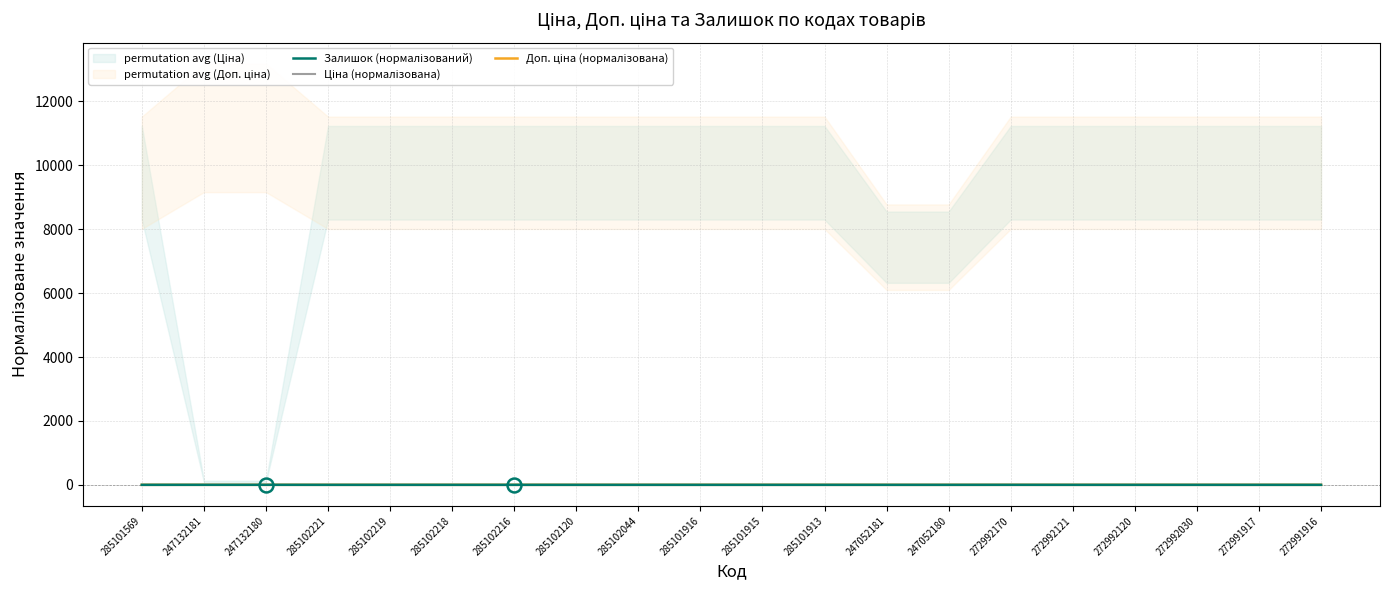

Reading right to left, extract all data points from this chart.

Залишок (нормалізований): 272991916=-0.2	272991917=-0.2	272992030=-0.1	272992120=-0.2	272992121=-0.2	272992170=0.5	247052180=-0.1	247052181=-0.1	285101913=0.0	285101915=-0.1	285101916=-0.0	285102044=-0.1	285102120=-0.1	285102216=-0.2	285102218=-0.1	285102219=-0.1	285102221=-0.1	247132180=0.8	247132181=0.7	285101569=-0.1
Ціна (нормалізована): 272991916=0.1	272991917=0.1	272992030=0.1	272992120=0.1	272992121=0.1	272992170=0.1	247052180=-0.1	247052181=-0.1	285101913=0.1	285101915=0.1	285101916=0.1	285102044=0.1	285102120=0.1	285102216=0.1	285102218=0.1	285102219=0.1	285102221=0.1	247132180=-0.4	247132181=-0.4	285101569=0.1
Доп. ціна (нормалізована): 272991916=0.0	272991917=0.0	272992030=0.0	272992120=0.0	272992121=0.0	272992170=0.0	247052180=-0.4	247052181=-0.4	285101913=0.0	285101915=0.0	285101916=0.0	285102044=0.0	285102120=0.0	285102216=0.0	285102218=0.0	285102219=0.0	285102221=0.0	247132180=0.3	247132181=0.3	285101569=0.0